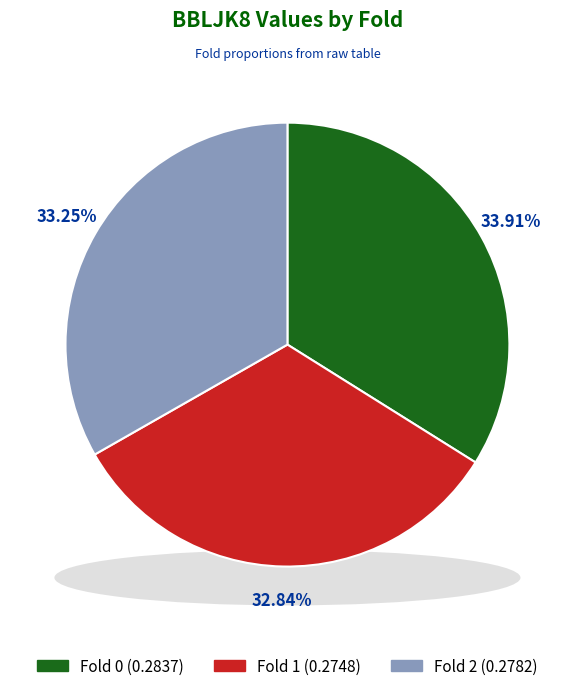

True or false: Fold 2 accounts for 47% of the total.

False